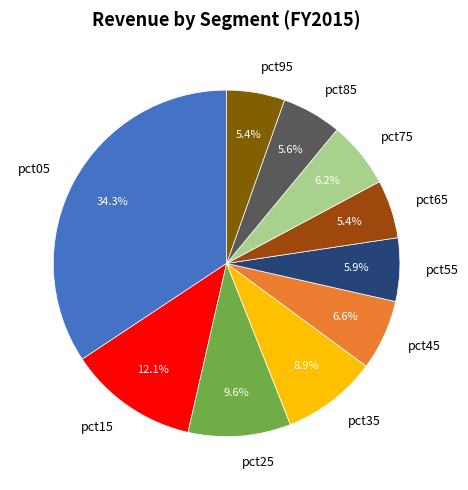

Which slice is the largest?

pct05